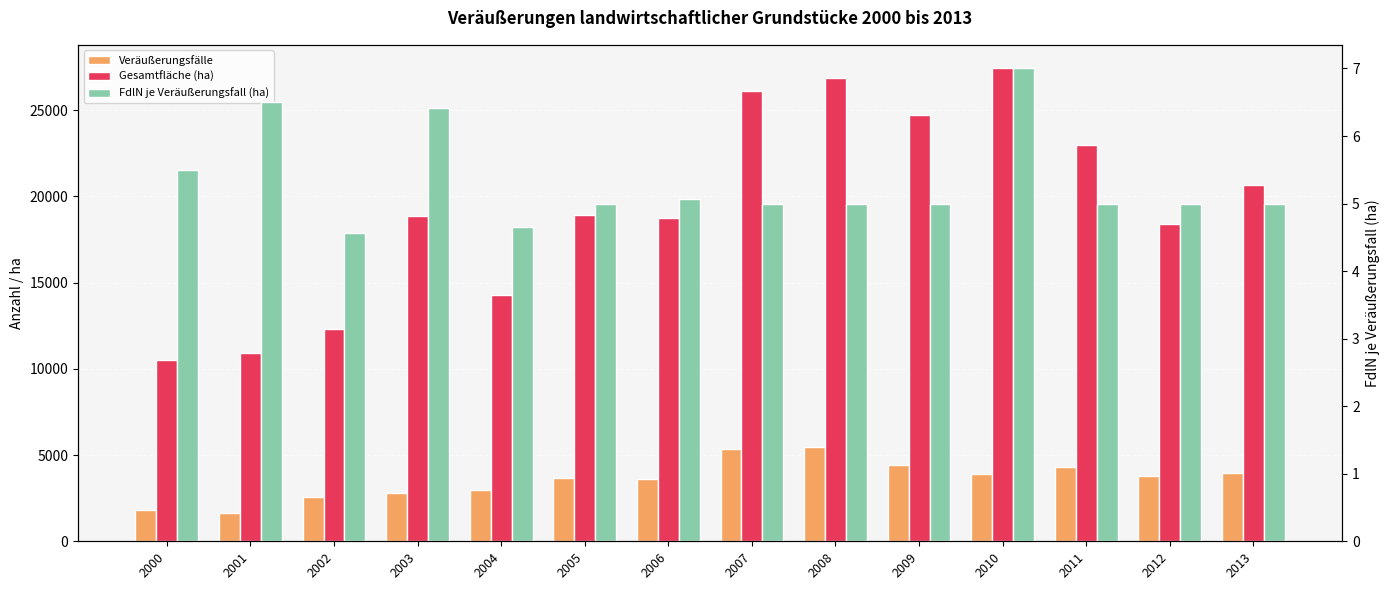

Between 2004 and 2011, which is larger?

2011